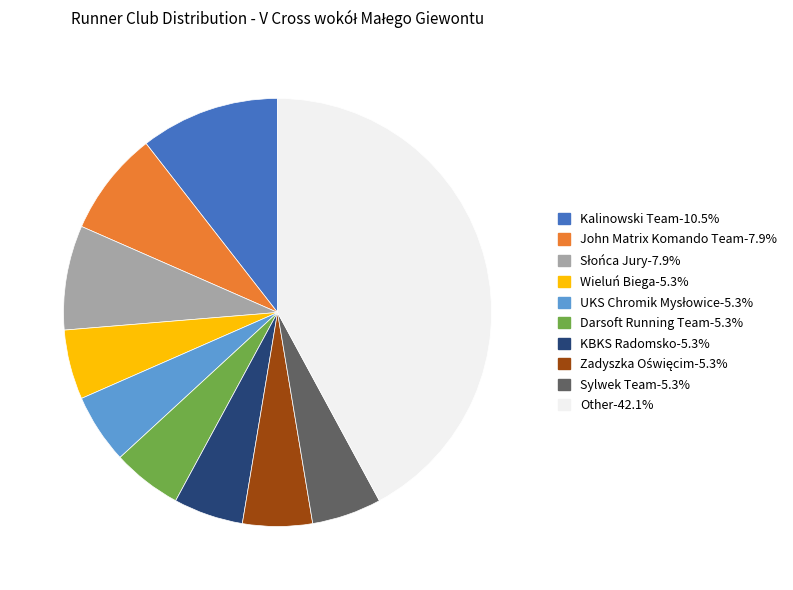

What is the largest slice in the pie chart?

Other